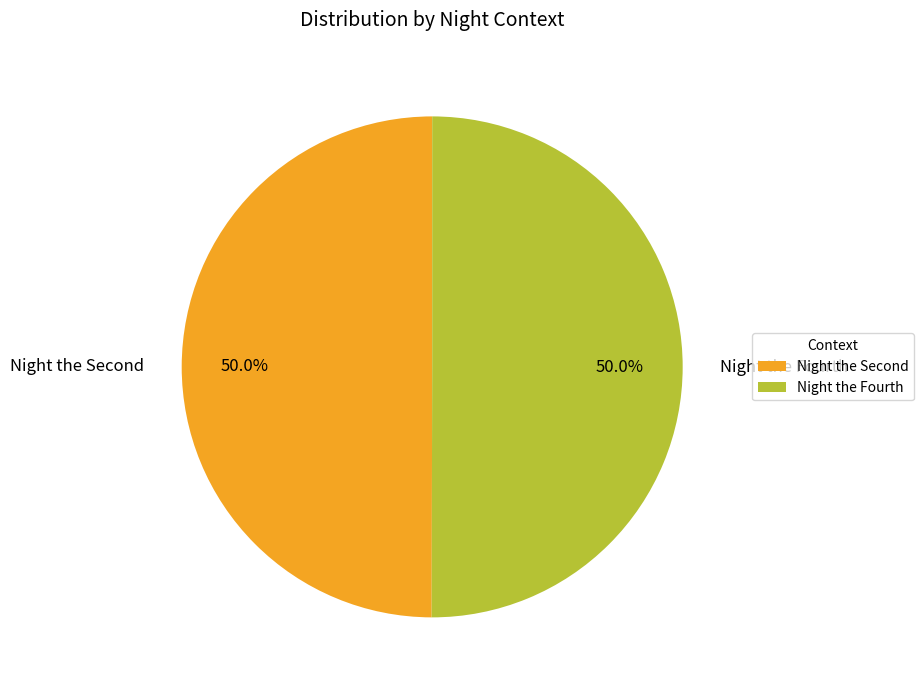

What percentage is NOT represented by Night the Fourth?

50.0%